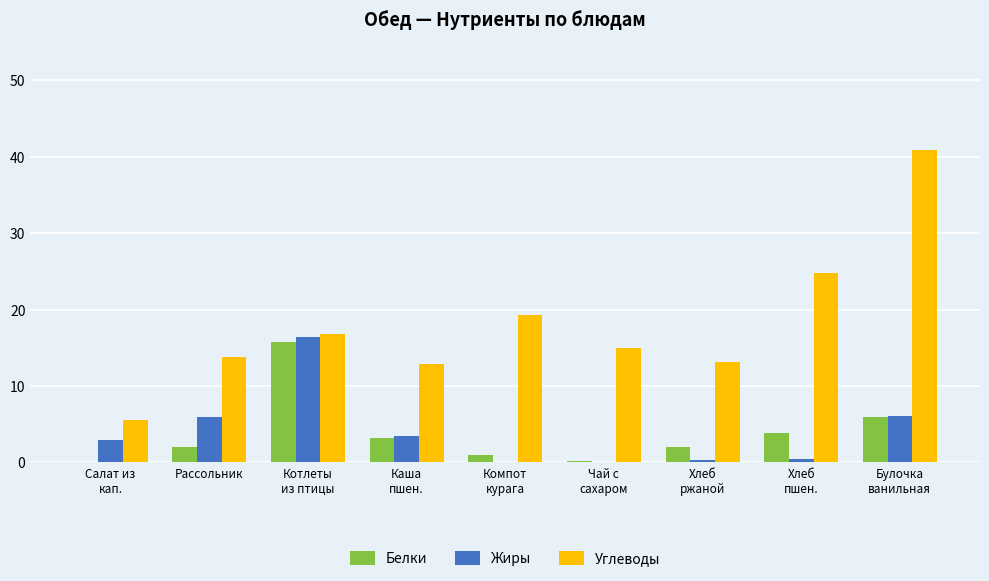

What is the sum of all Белки values?

34.1